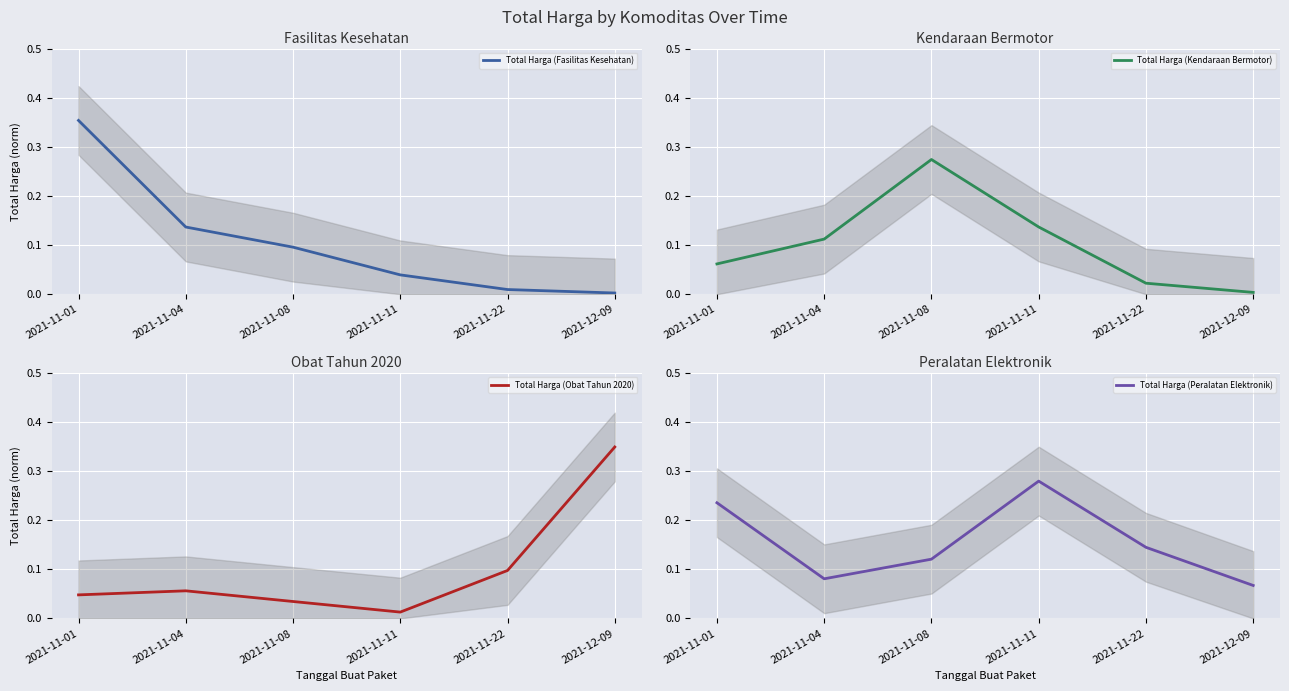

Does the chart display data point markers on the line(s)?

No